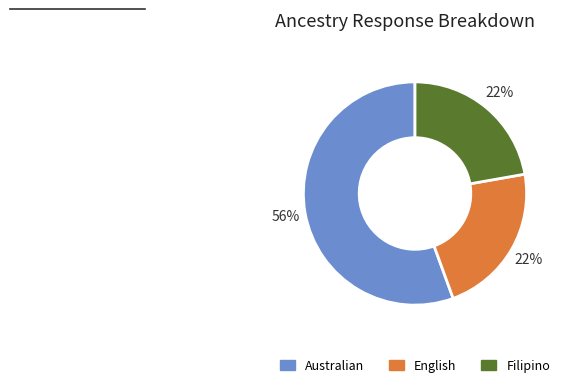

To the nearest percent, what percentage of the pie is Filipino?

22%